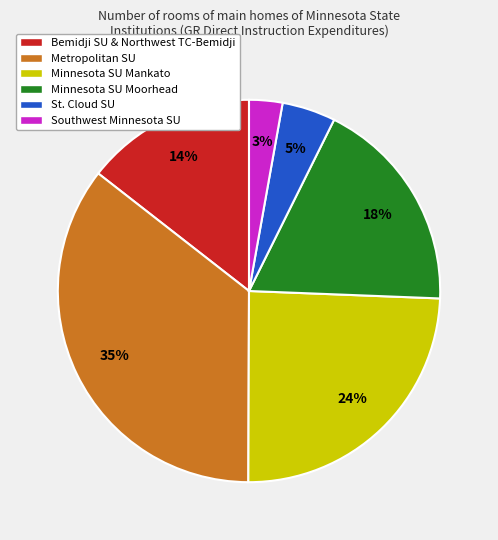

To the nearest percent, what is the average slice percentage?

17%